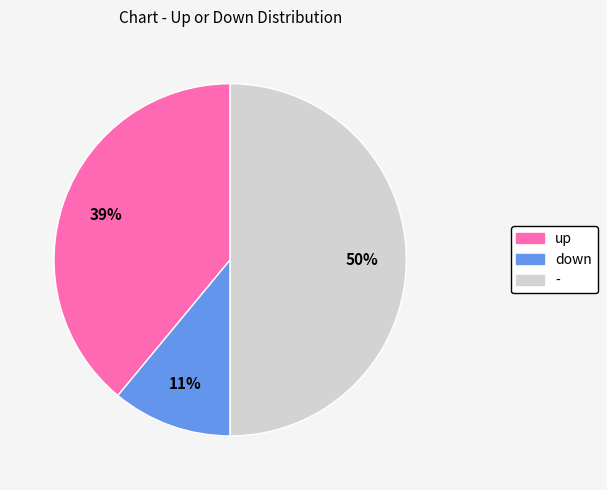

How many slices are in this pie chart?

3